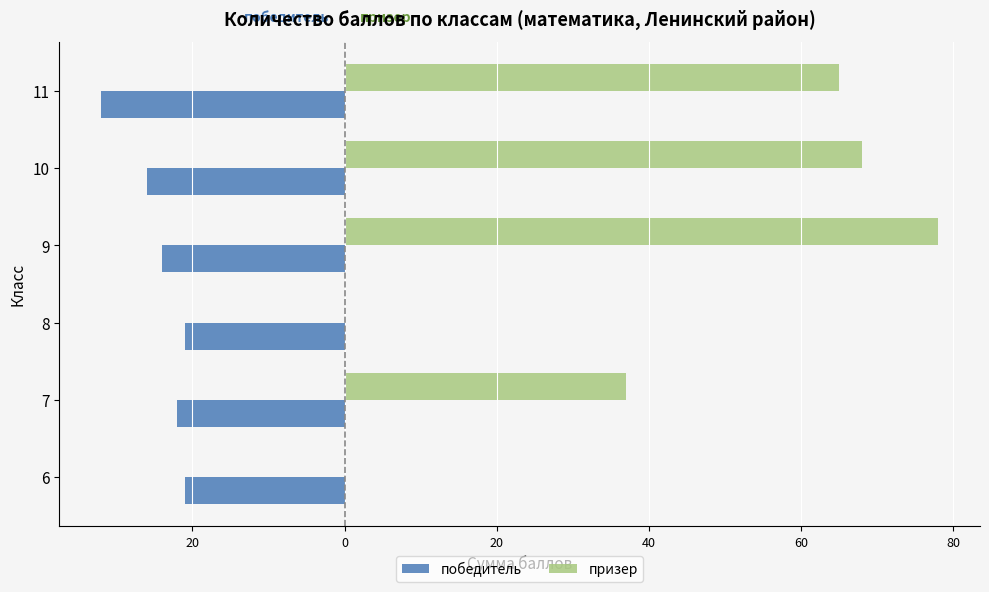

List the series in order of their peak value, highest first.

призер, победитель